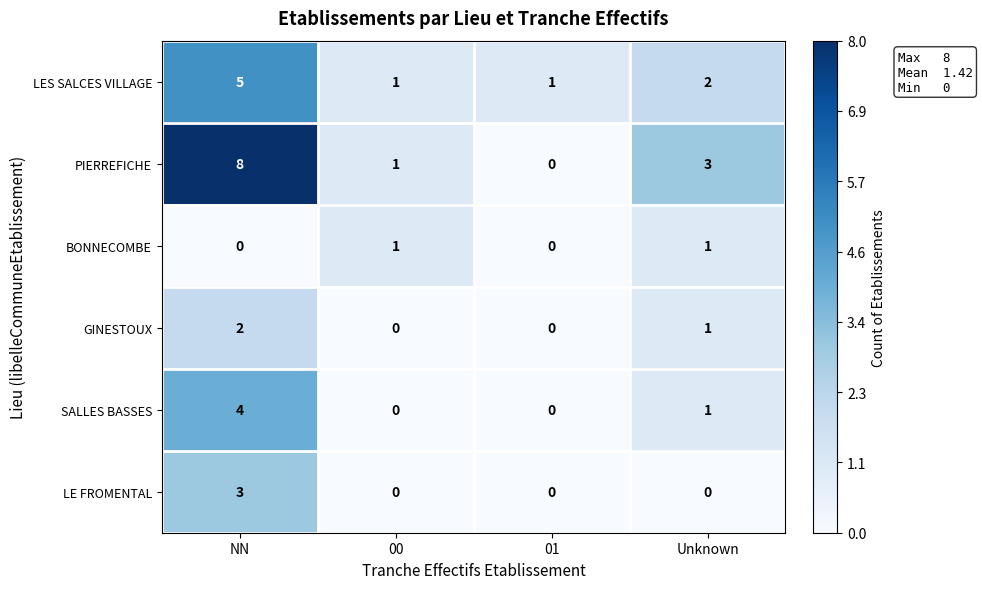

Where does the SALLES BASSES series first go above 1?

NN